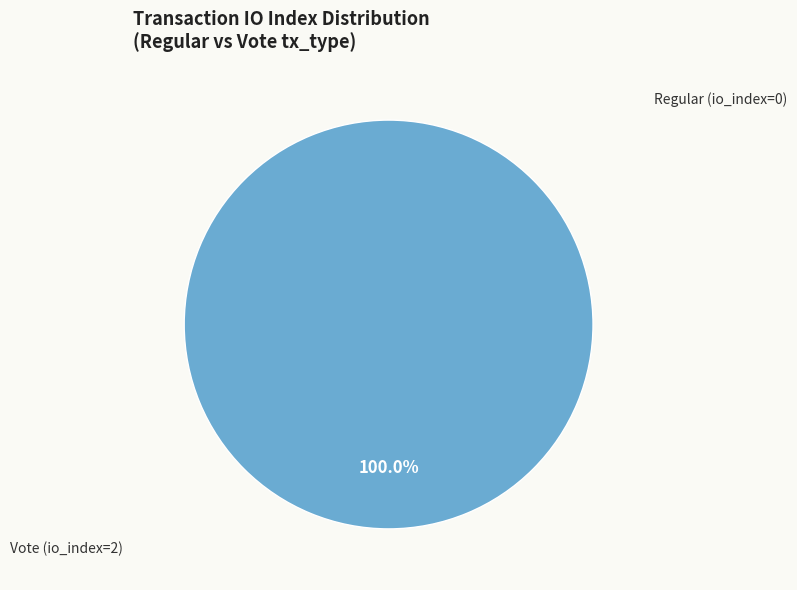

True or false: Vote (io_index=2) accounts for 93% of the total.

False